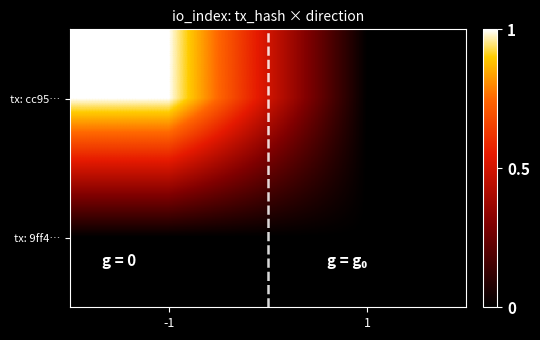

What is the difference between the highest and lowest values at -1?

716